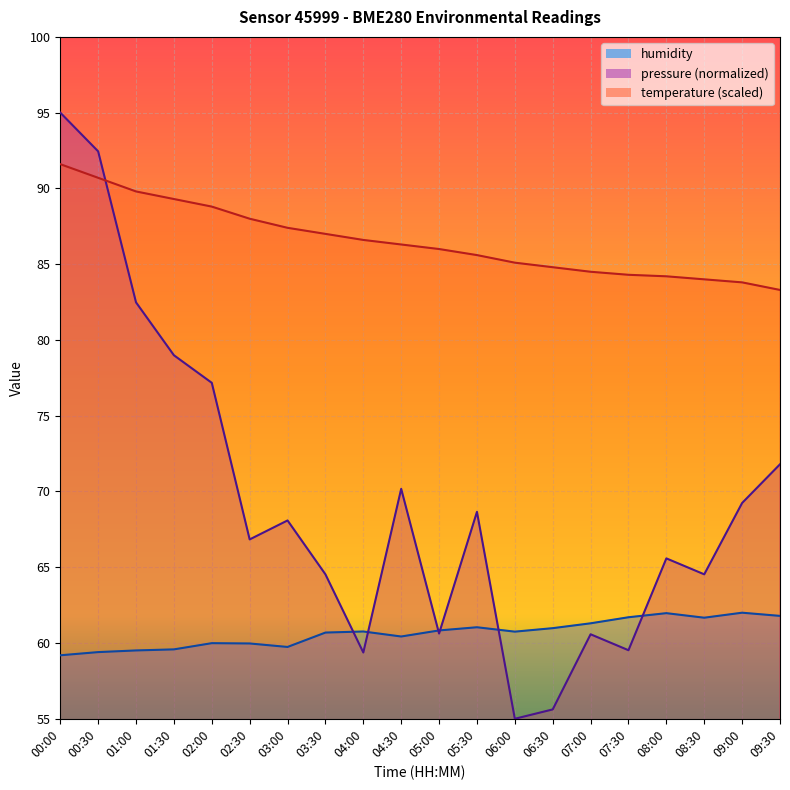

Which category has the lowest value in the humidity series?

00:00